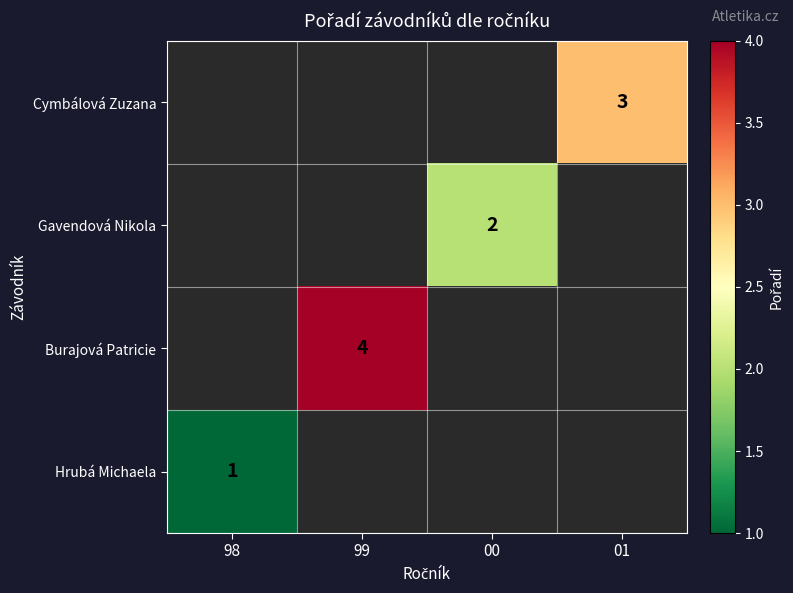

How many distinct data groups are displayed?

4